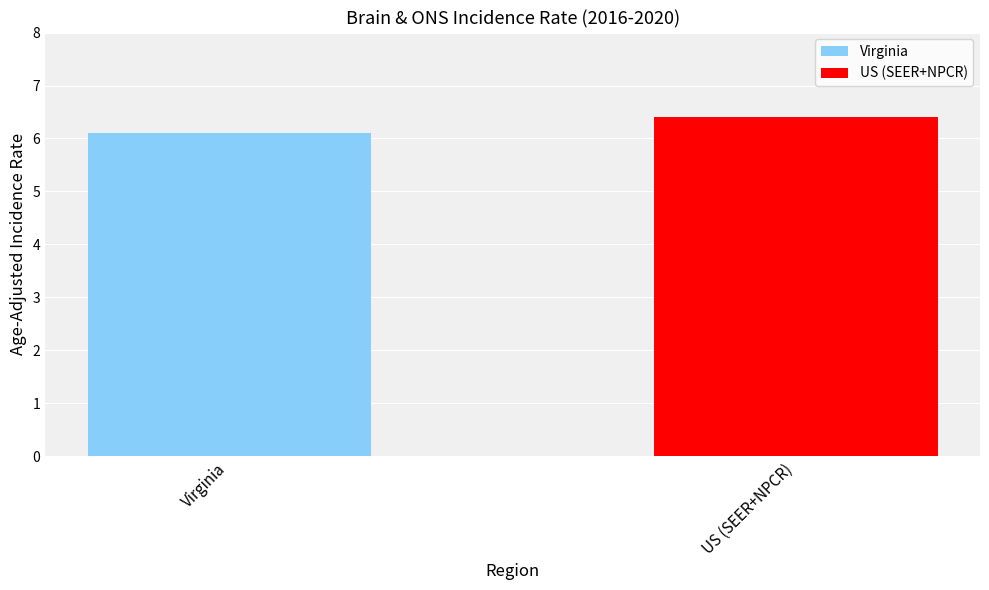

What is the maximum value shown in the chart?

6.4